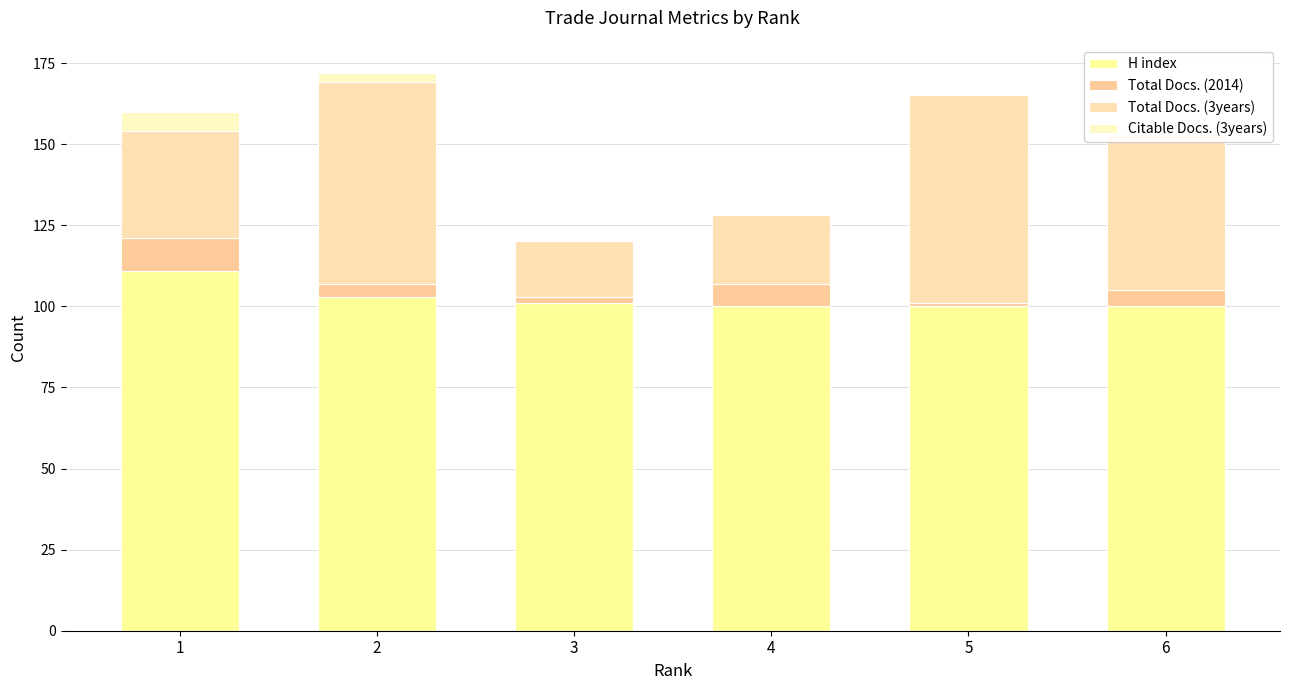

What are all the series names shown in the legend?

H index, Total Docs. (2014), Total Docs. (3years), Citable Docs. (3years)